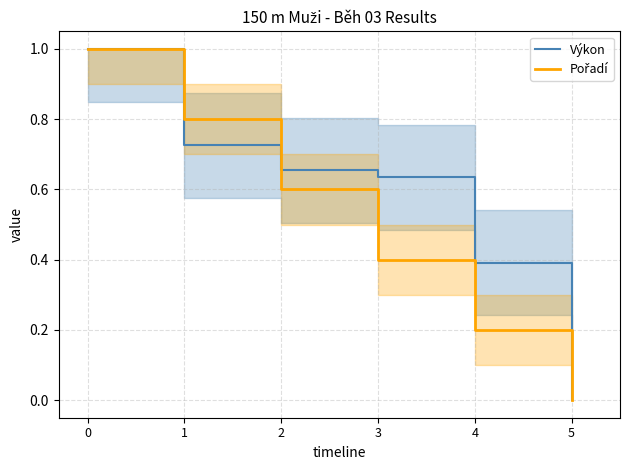

What is the value of the Pořadí point at the 3rd from the left?

0.6